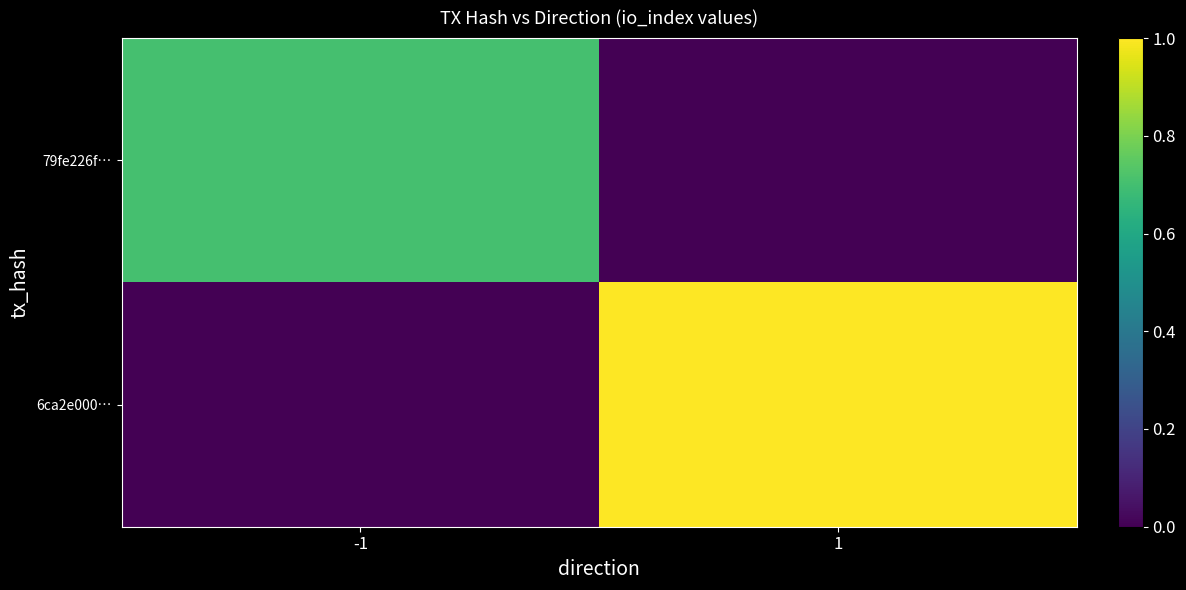

What is the difference between the highest and lowest values at -1?

12